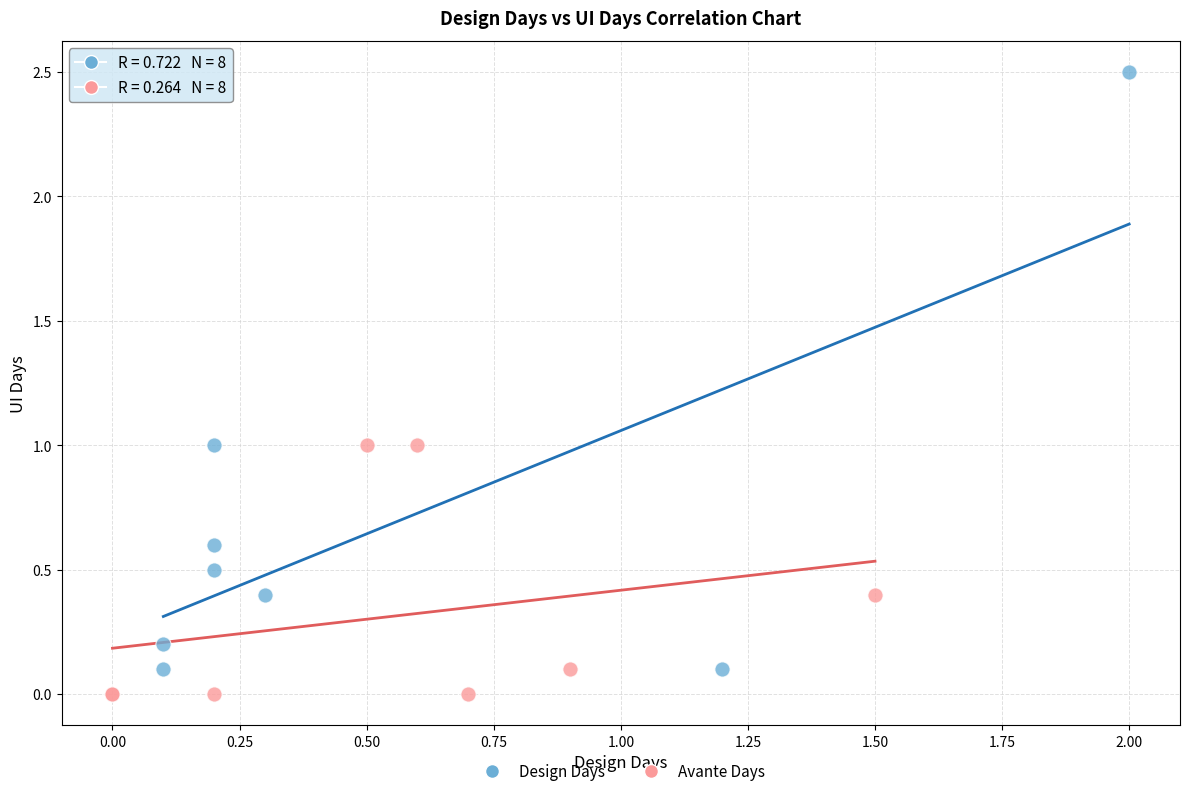

Which series reaches the maximum Y coordinate?

Design Days